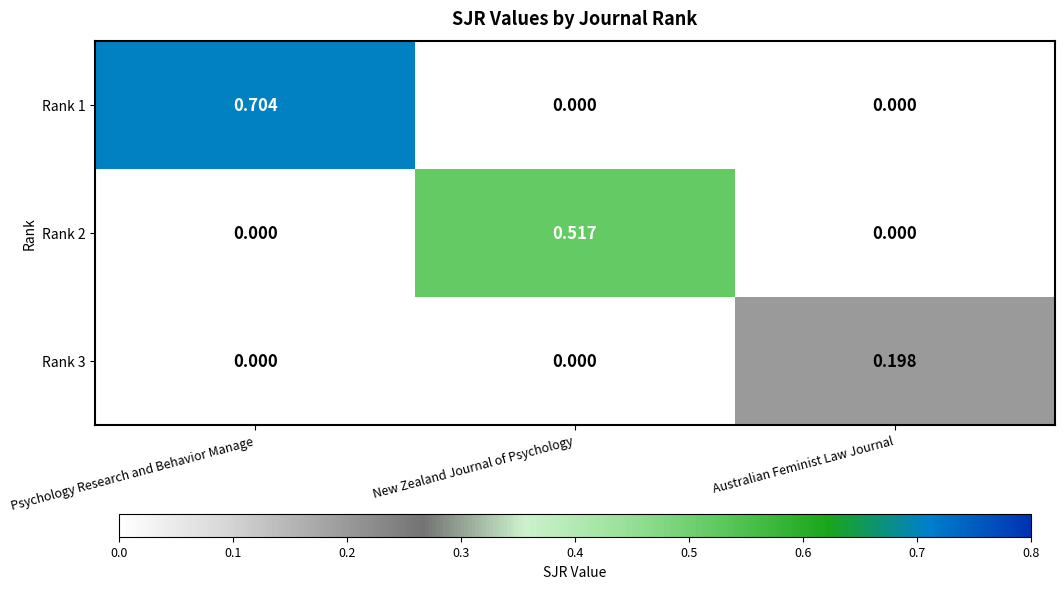

Which category has the highest value in the Rank 3 series?

Australian Feminist Law Journal